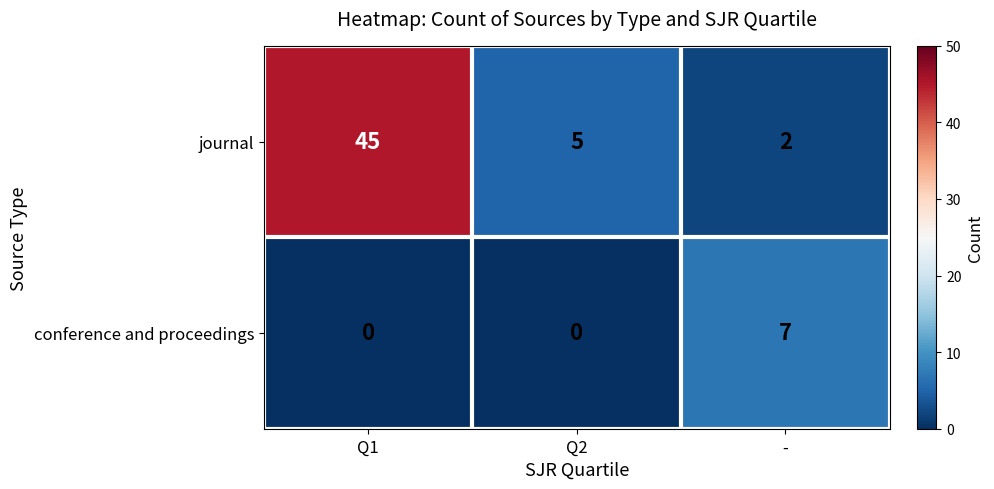

Which series changed the most between Q1 and Q2?

journal